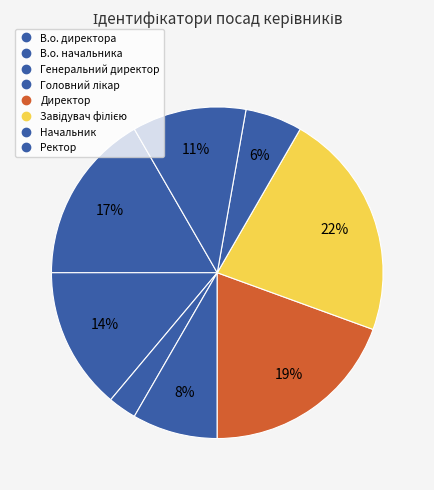

Combined, what portion of the pie is Головний лікар and Ректор?

19.4%